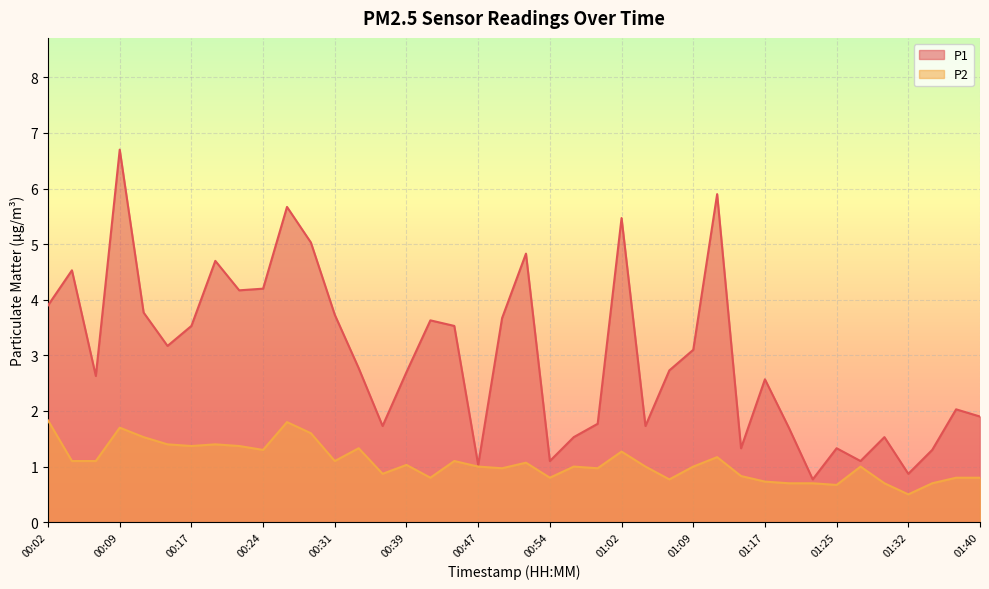

Reading left to right, transcribe all the data shown in this chart.

P1: 00:02=3.9	00:04=4.5	00:07=2.6	00:09=6.7	00:12=3.8	00:14=3.2	00:17=3.5	00:19=4.7	00:22=4.2	00:24=4.2	00:26=5.7	00:29=5.0	00:31=3.7	00:34=2.8	00:36=1.7	00:39=2.7	00:41=3.6	00:44=3.5	00:47=1.0	00:49=3.7	00:52=4.8	00:54=1.1	00:57=1.5	00:59=1.8	01:02=5.5	01:04=1.7	01:07=2.7	01:09=3.1	01:12=5.9	01:14=1.3	01:17=2.6	01:19=1.7	01:22=0.8	01:25=1.3	01:27=1.1	01:30=1.5	01:32=0.9	01:35=1.3	01:37=2.0	01:40=1.9
P2: 00:02=1.8	00:04=1.1	00:07=1.1	00:09=1.7	00:12=1.5	00:14=1.4	00:17=1.4	00:19=1.4	00:22=1.4	00:24=1.3	00:26=1.8	00:29=1.6	00:31=1.1	00:34=1.3	00:36=0.9	00:39=1.0	00:41=0.8	00:44=1.1	00:47=1.0	00:49=1.0	00:52=1.1	00:54=0.8	00:57=1.0	00:59=1.0	01:02=1.3	01:04=1.0	01:07=0.8	01:09=1.0	01:12=1.2	01:14=0.8	01:17=0.7	01:19=0.7	01:22=0.7	01:25=0.7	01:27=1.0	01:30=0.7	01:32=0.5	01:35=0.7	01:37=0.8	01:40=0.8